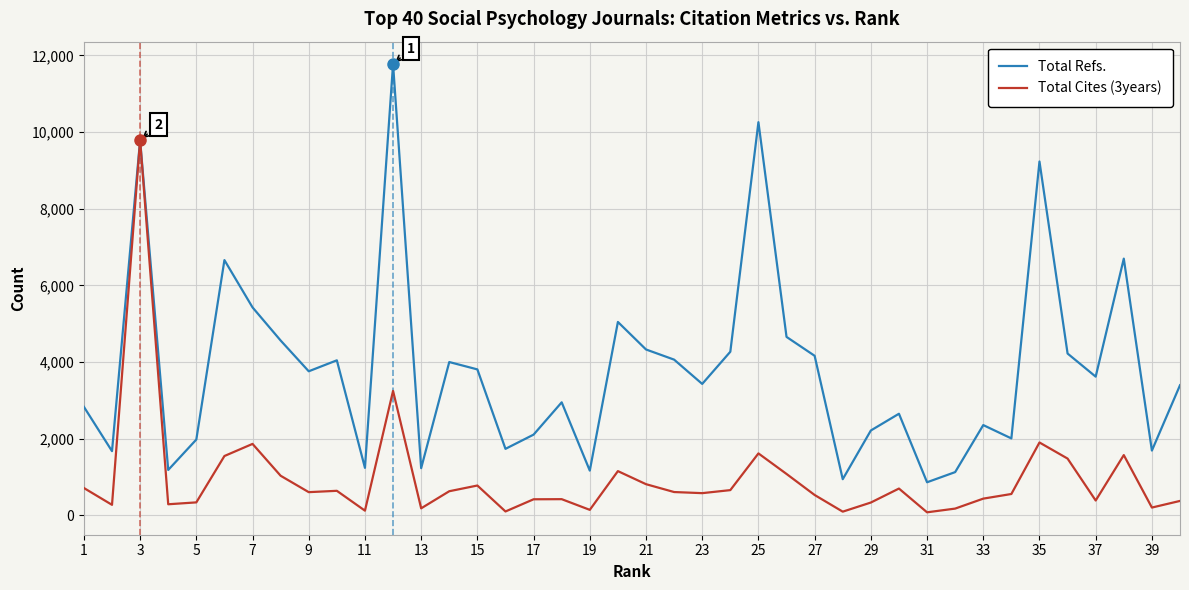

List the series in order of their overall mean, lowest first.

Total Cites (3years), Total Refs.